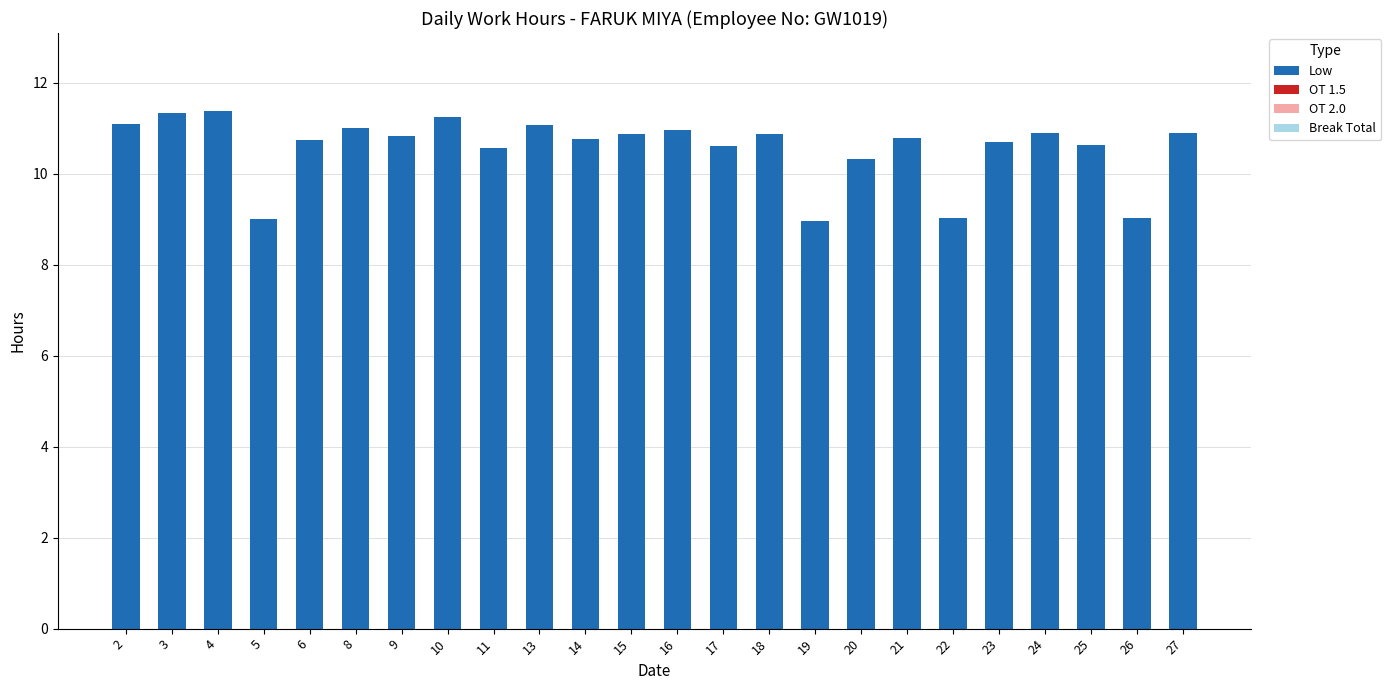

Between 25 and 8, which is larger?

8